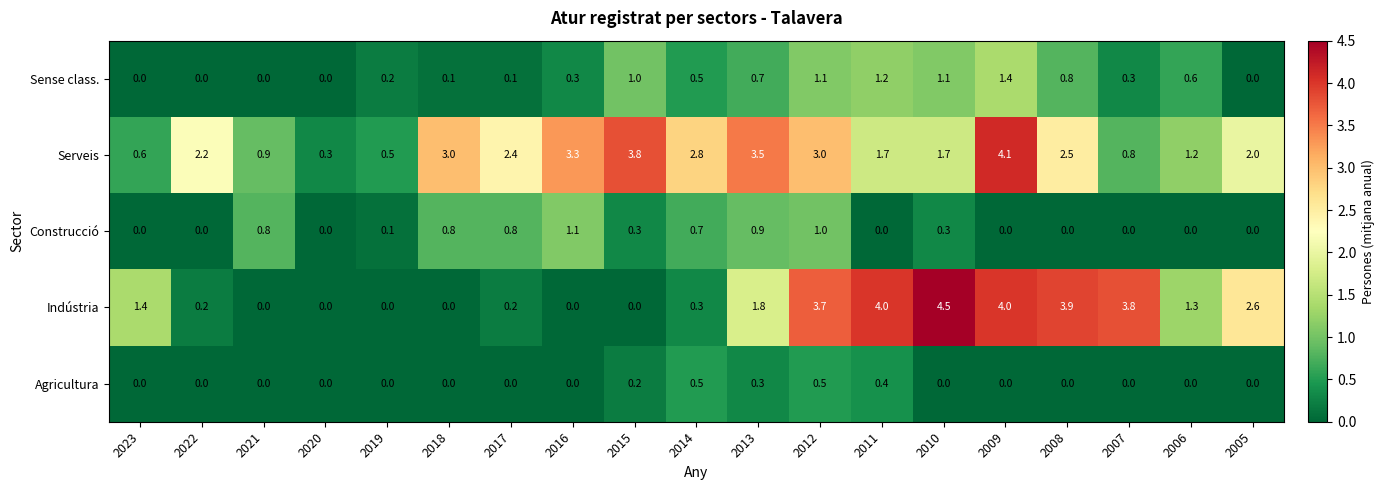

How many Agricultura values are between 0 and 1?

19